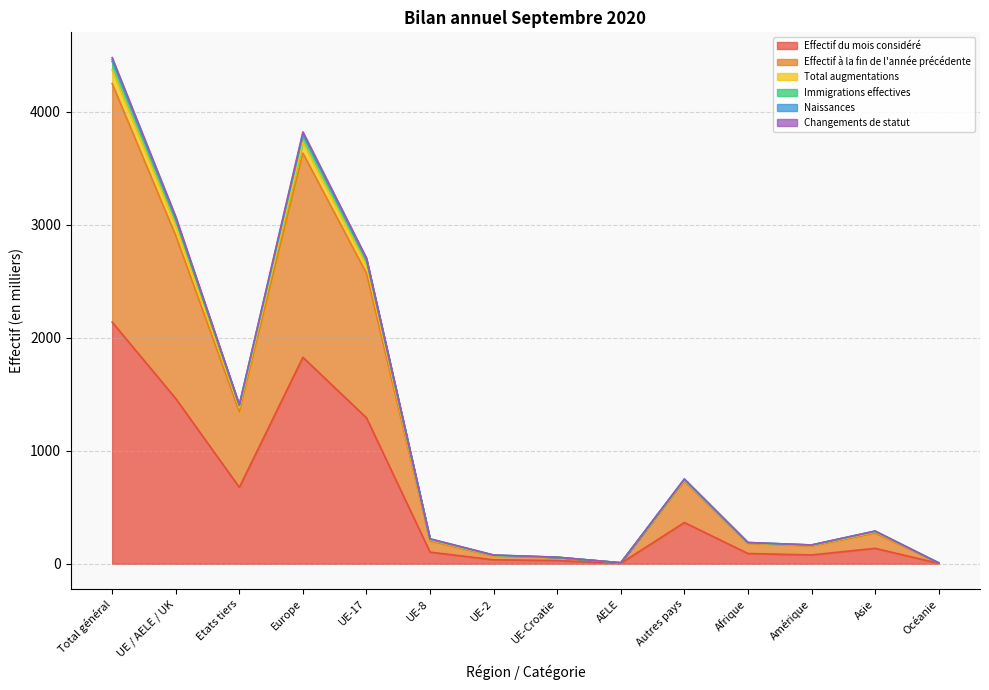

True or false: Effectif du mois considéré has more than 2 interior local peaks.

True